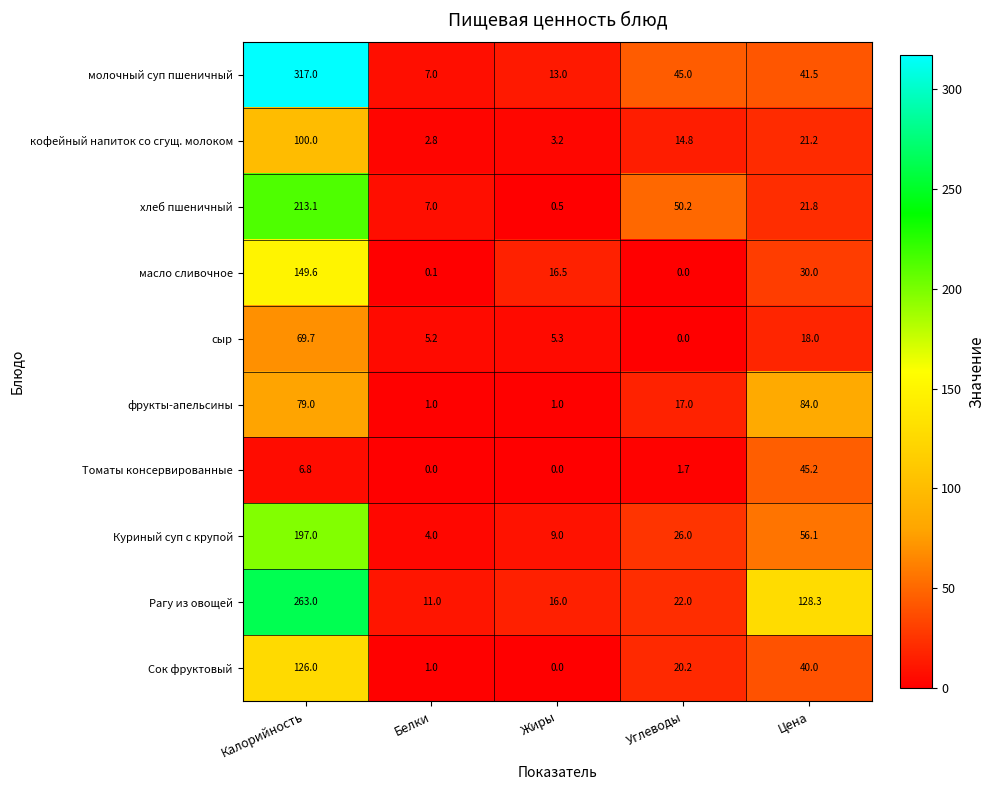

What is the difference between the highest and lowest values at Углеводы?

50.2